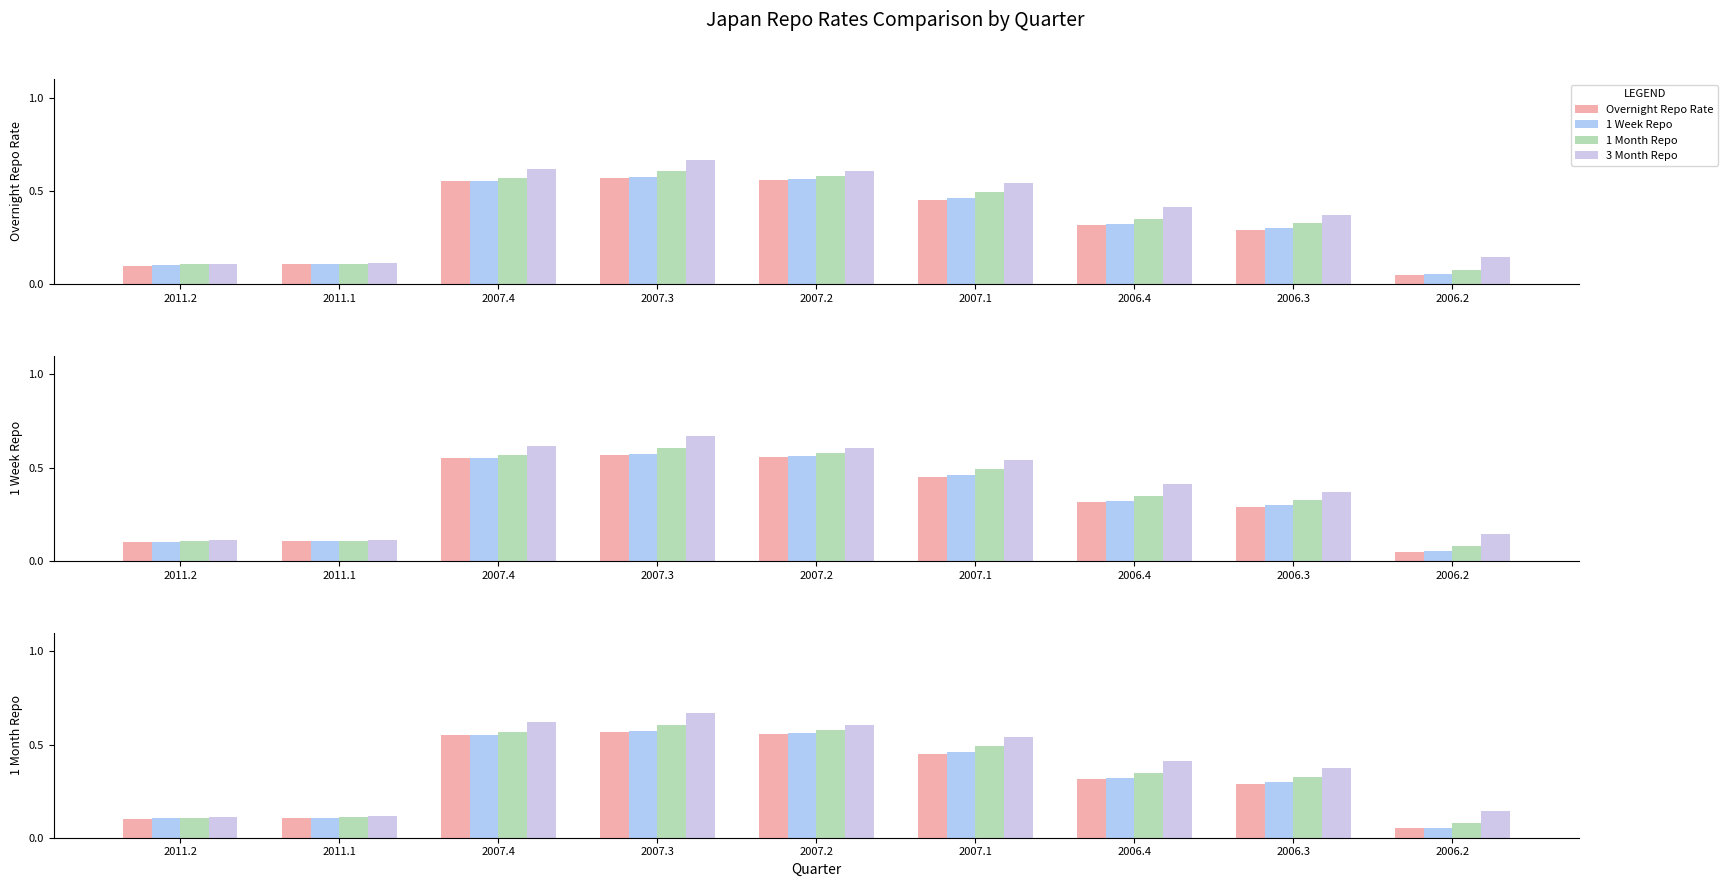

Between 2011.1 and 2007.3, which series saw the biggest shift?

3 Month Repo